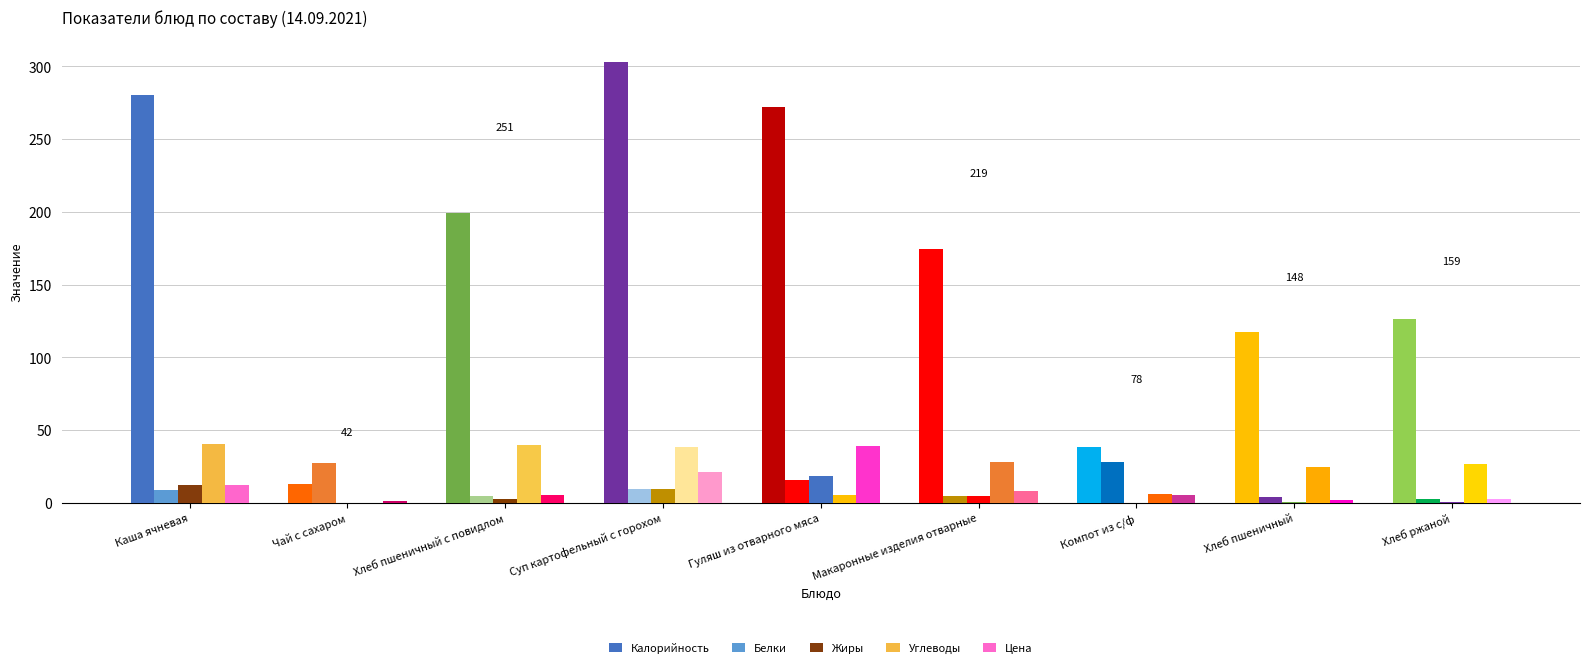

Reading left to right, what are all the values shown in this chart?

Калорийность: 280.0	13.0	199.2	303.1	272.2	174.3	38.6	117.5	126.0
Белки: 8.8	27.7	4.4	9.6	15.9	4.4	28.1	3.8	2.9
Жиры: 12.1	0.0	2.4	9.7	18.1	4.6	0.0	0.4	0.6
Углеводы: 40.5	0.0	39.9	38.1	5.5	28.2	5.8	24.6	26.9
Цена: 12.4	0.9	5.2	21.3	39.0	7.8	5.3	1.9	2.8